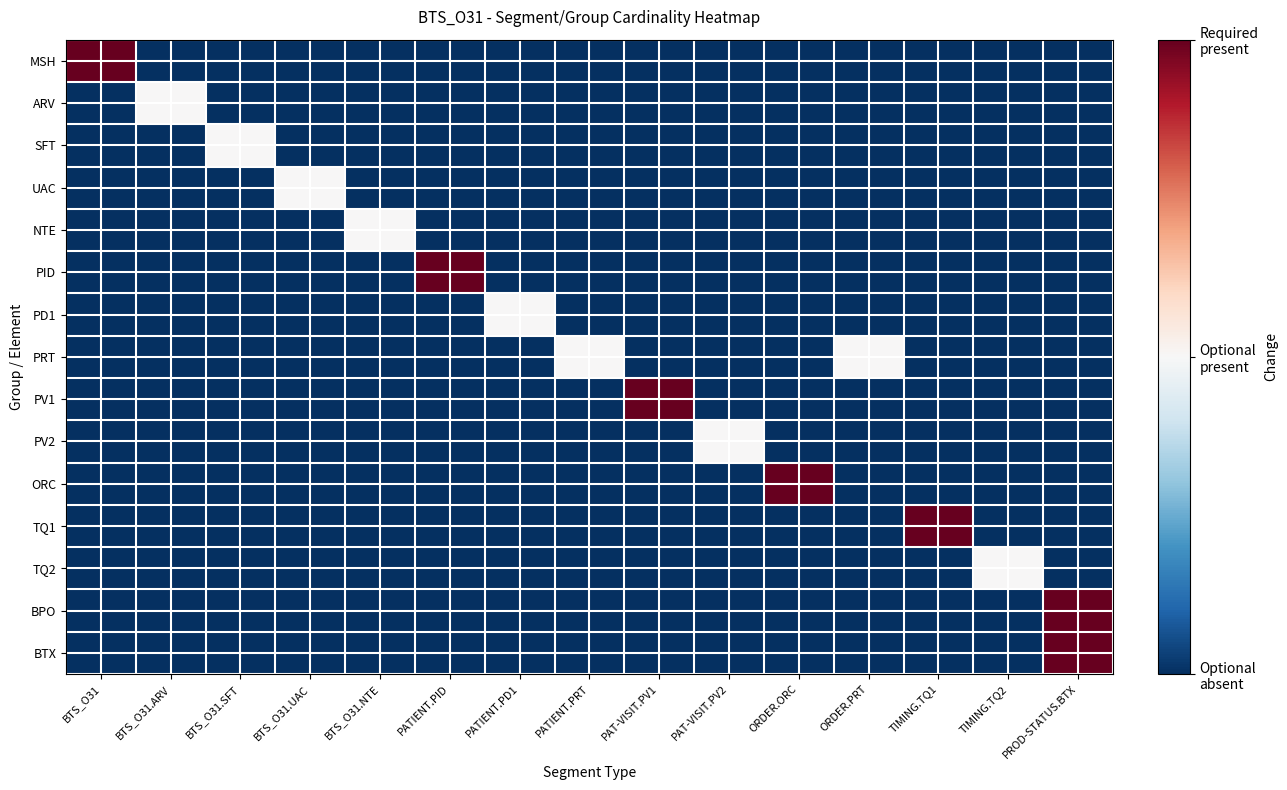

Reading left to right, transcribe all the data shown in this chart.

MSH: BTS_O31=1.0	BTS_O31.ARV=0.0	BTS_O31.SFT=0.0	BTS_O31.UAC=0.0	BTS_O31.NTE=0.0	PATIENT.PID=0.0	PATIENT.PD1=0.0	PATIENT.PRT=0.0	PAT-VISIT.PV1=0.0	PAT-VISIT.PV2=0.0	ORDER.ORC=0.0	ORDER.PRT=0.0	TIMING.TQ1=0.0	TIMING.TQ2=0.0	PROD-STATUS.BTX=0.0
ARV: BTS_O31=0.0	BTS_O31.ARV=0.5	BTS_O31.SFT=0.0	BTS_O31.UAC=0.0	BTS_O31.NTE=0.0	PATIENT.PID=0.0	PATIENT.PD1=0.0	PATIENT.PRT=0.0	PAT-VISIT.PV1=0.0	PAT-VISIT.PV2=0.0	ORDER.ORC=0.0	ORDER.PRT=0.0	TIMING.TQ1=0.0	TIMING.TQ2=0.0	PROD-STATUS.BTX=0.0
SFT: BTS_O31=0.0	BTS_O31.ARV=0.0	BTS_O31.SFT=0.5	BTS_O31.UAC=0.0	BTS_O31.NTE=0.0	PATIENT.PID=0.0	PATIENT.PD1=0.0	PATIENT.PRT=0.0	PAT-VISIT.PV1=0.0	PAT-VISIT.PV2=0.0	ORDER.ORC=0.0	ORDER.PRT=0.0	TIMING.TQ1=0.0	TIMING.TQ2=0.0	PROD-STATUS.BTX=0.0
UAC: BTS_O31=0.0	BTS_O31.ARV=0.0	BTS_O31.SFT=0.0	BTS_O31.UAC=0.5	BTS_O31.NTE=0.0	PATIENT.PID=0.0	PATIENT.PD1=0.0	PATIENT.PRT=0.0	PAT-VISIT.PV1=0.0	PAT-VISIT.PV2=0.0	ORDER.ORC=0.0	ORDER.PRT=0.0	TIMING.TQ1=0.0	TIMING.TQ2=0.0	PROD-STATUS.BTX=0.0
NTE: BTS_O31=0.0	BTS_O31.ARV=0.0	BTS_O31.SFT=0.0	BTS_O31.UAC=0.0	BTS_O31.NTE=0.5	PATIENT.PID=0.0	PATIENT.PD1=0.0	PATIENT.PRT=0.0	PAT-VISIT.PV1=0.0	PAT-VISIT.PV2=0.0	ORDER.ORC=0.0	ORDER.PRT=0.0	TIMING.TQ1=0.0	TIMING.TQ2=0.0	PROD-STATUS.BTX=0.0
PID: BTS_O31=0.0	BTS_O31.ARV=0.0	BTS_O31.SFT=0.0	BTS_O31.UAC=0.0	BTS_O31.NTE=0.0	PATIENT.PID=1.0	PATIENT.PD1=0.0	PATIENT.PRT=0.0	PAT-VISIT.PV1=0.0	PAT-VISIT.PV2=0.0	ORDER.ORC=0.0	ORDER.PRT=0.0	TIMING.TQ1=0.0	TIMING.TQ2=0.0	PROD-STATUS.BTX=0.0
PD1: BTS_O31=0.0	BTS_O31.ARV=0.0	BTS_O31.SFT=0.0	BTS_O31.UAC=0.0	BTS_O31.NTE=0.0	PATIENT.PID=0.0	PATIENT.PD1=0.5	PATIENT.PRT=0.0	PAT-VISIT.PV1=0.0	PAT-VISIT.PV2=0.0	ORDER.ORC=0.0	ORDER.PRT=0.0	TIMING.TQ1=0.0	TIMING.TQ2=0.0	PROD-STATUS.BTX=0.0
PRT: BTS_O31=0.0	BTS_O31.ARV=0.0	BTS_O31.SFT=0.0	BTS_O31.UAC=0.0	BTS_O31.NTE=0.0	PATIENT.PID=0.0	PATIENT.PD1=0.0	PATIENT.PRT=0.5	PAT-VISIT.PV1=0.0	PAT-VISIT.PV2=0.0	ORDER.ORC=0.0	ORDER.PRT=0.5	TIMING.TQ1=0.0	TIMING.TQ2=0.0	PROD-STATUS.BTX=0.0
PV1: BTS_O31=0.0	BTS_O31.ARV=0.0	BTS_O31.SFT=0.0	BTS_O31.UAC=0.0	BTS_O31.NTE=0.0	PATIENT.PID=0.0	PATIENT.PD1=0.0	PATIENT.PRT=0.0	PAT-VISIT.PV1=1.0	PAT-VISIT.PV2=0.0	ORDER.ORC=0.0	ORDER.PRT=0.0	TIMING.TQ1=0.0	TIMING.TQ2=0.0	PROD-STATUS.BTX=0.0
PV2: BTS_O31=0.0	BTS_O31.ARV=0.0	BTS_O31.SFT=0.0	BTS_O31.UAC=0.0	BTS_O31.NTE=0.0	PATIENT.PID=0.0	PATIENT.PD1=0.0	PATIENT.PRT=0.0	PAT-VISIT.PV1=0.0	PAT-VISIT.PV2=0.5	ORDER.ORC=0.0	ORDER.PRT=0.0	TIMING.TQ1=0.0	TIMING.TQ2=0.0	PROD-STATUS.BTX=0.0
ORC: BTS_O31=0.0	BTS_O31.ARV=0.0	BTS_O31.SFT=0.0	BTS_O31.UAC=0.0	BTS_O31.NTE=0.0	PATIENT.PID=0.0	PATIENT.PD1=0.0	PATIENT.PRT=0.0	PAT-VISIT.PV1=0.0	PAT-VISIT.PV2=0.0	ORDER.ORC=1.0	ORDER.PRT=0.0	TIMING.TQ1=0.0	TIMING.TQ2=0.0	PROD-STATUS.BTX=0.0
TQ1: BTS_O31=0.0	BTS_O31.ARV=0.0	BTS_O31.SFT=0.0	BTS_O31.UAC=0.0	BTS_O31.NTE=0.0	PATIENT.PID=0.0	PATIENT.PD1=0.0	PATIENT.PRT=0.0	PAT-VISIT.PV1=0.0	PAT-VISIT.PV2=0.0	ORDER.ORC=0.0	ORDER.PRT=0.0	TIMING.TQ1=1.0	TIMING.TQ2=0.0	PROD-STATUS.BTX=0.0
TQ2: BTS_O31=0.0	BTS_O31.ARV=0.0	BTS_O31.SFT=0.0	BTS_O31.UAC=0.0	BTS_O31.NTE=0.0	PATIENT.PID=0.0	PATIENT.PD1=0.0	PATIENT.PRT=0.0	PAT-VISIT.PV1=0.0	PAT-VISIT.PV2=0.0	ORDER.ORC=0.0	ORDER.PRT=0.0	TIMING.TQ1=0.0	TIMING.TQ2=0.5	PROD-STATUS.BTX=0.0
BPO: BTS_O31=0.0	BTS_O31.ARV=0.0	BTS_O31.SFT=0.0	BTS_O31.UAC=0.0	BTS_O31.NTE=0.0	PATIENT.PID=0.0	PATIENT.PD1=0.0	PATIENT.PRT=0.0	PAT-VISIT.PV1=0.0	PAT-VISIT.PV2=0.0	ORDER.ORC=0.0	ORDER.PRT=0.0	TIMING.TQ1=0.0	TIMING.TQ2=0.0	PROD-STATUS.BTX=1.0
BTX: BTS_O31=0.0	BTS_O31.ARV=0.0	BTS_O31.SFT=0.0	BTS_O31.UAC=0.0	BTS_O31.NTE=0.0	PATIENT.PID=0.0	PATIENT.PD1=0.0	PATIENT.PRT=0.0	PAT-VISIT.PV1=0.0	PAT-VISIT.PV2=0.0	ORDER.ORC=0.0	ORDER.PRT=0.0	TIMING.TQ1=0.0	TIMING.TQ2=0.0	PROD-STATUS.BTX=1.0